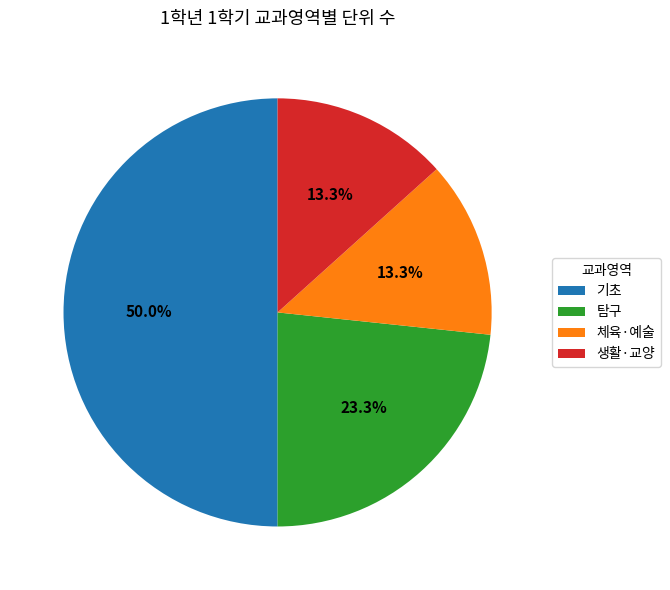

Approximately how many times larger is the value at 기초 compared to 탐구?

2.1